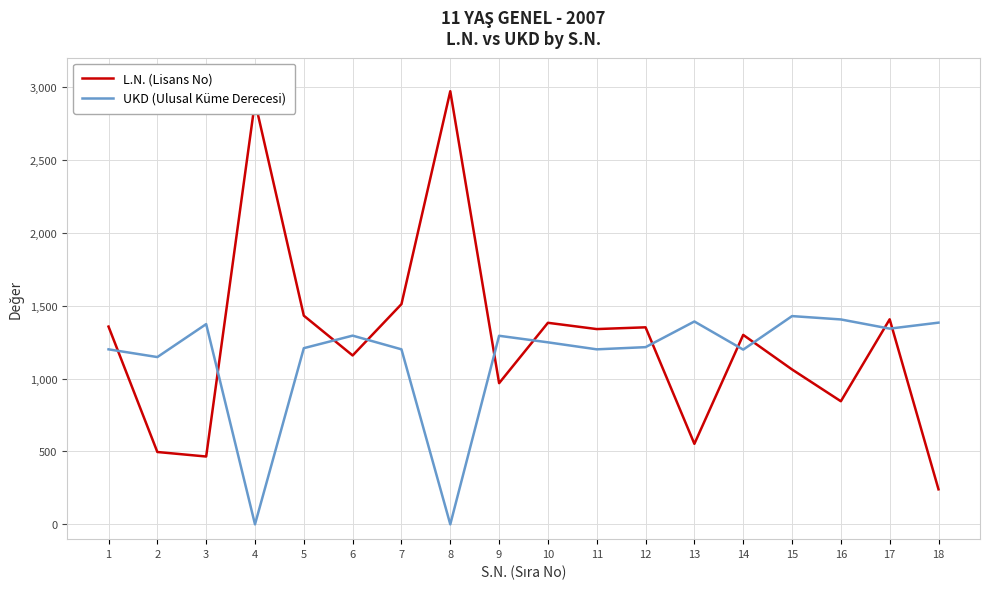

Count the number of data series in this chart.

2